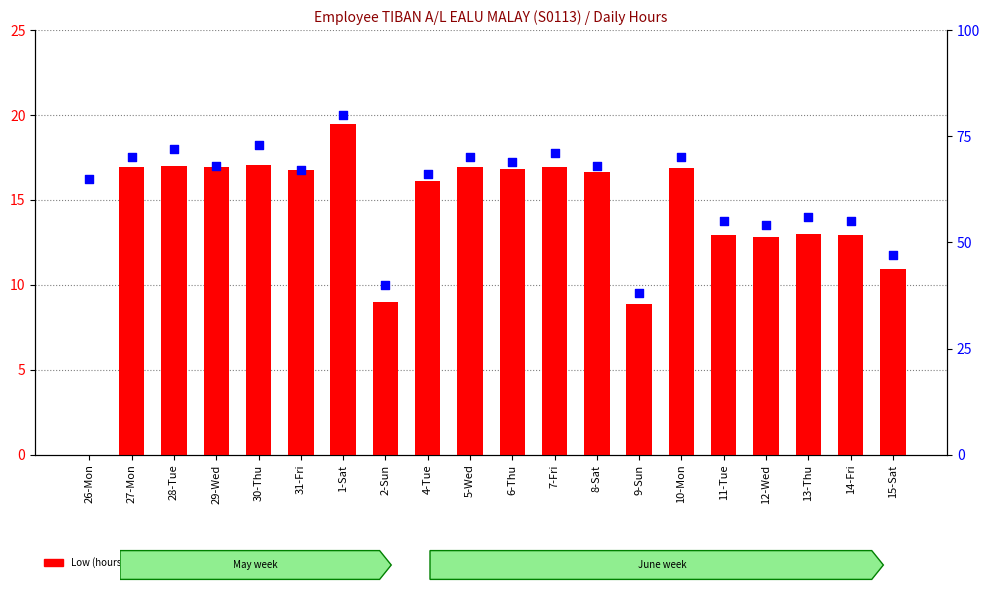

Which series has the widest spread of Y values?

percentile rank within the sample